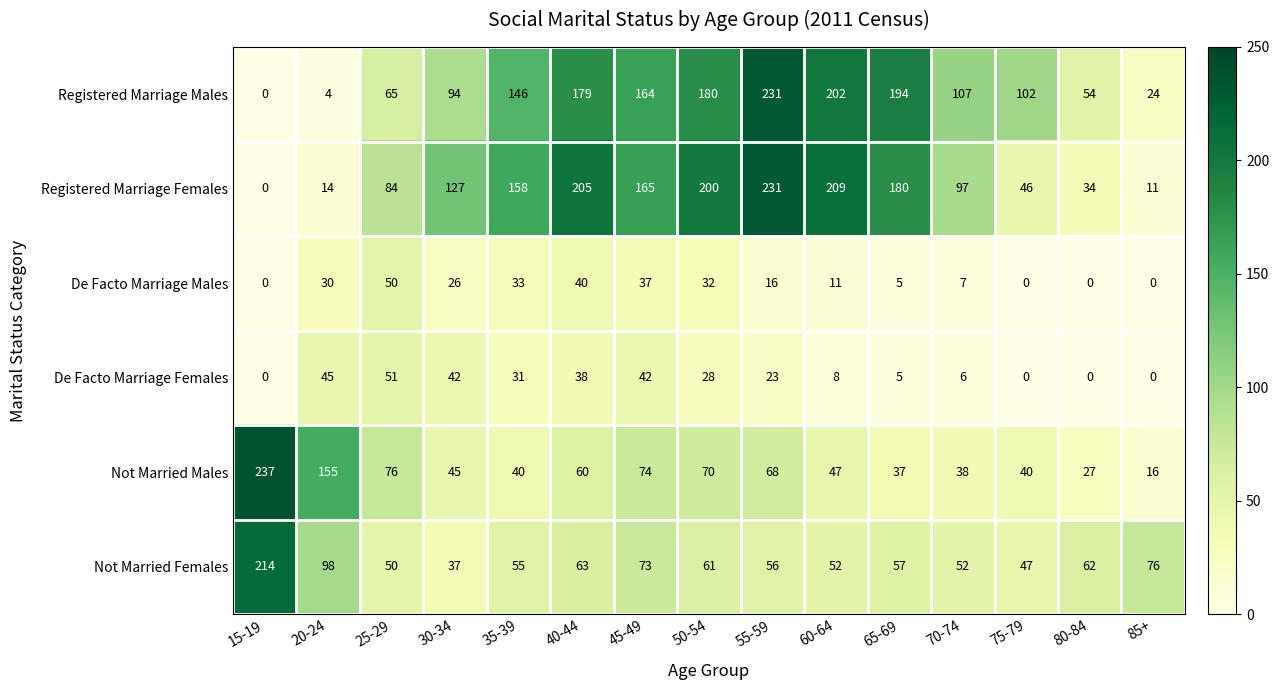

What is the approximate value of Not Married Males at 50-54, to the nearest 50?

50